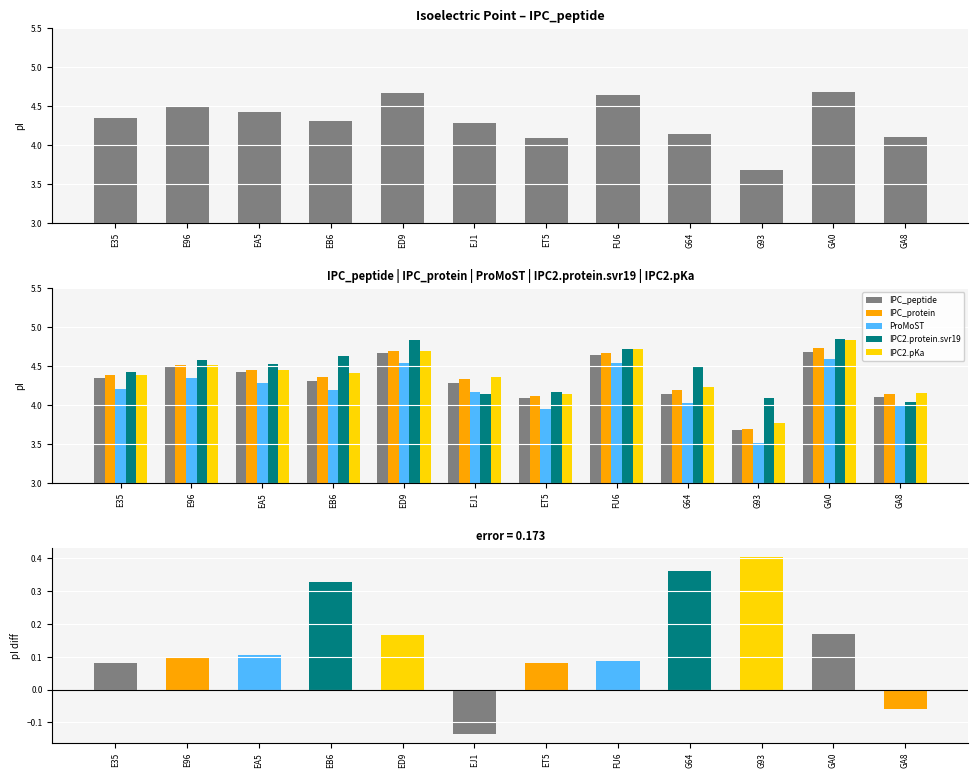

At which category is the sum across all series the highest?

GA0